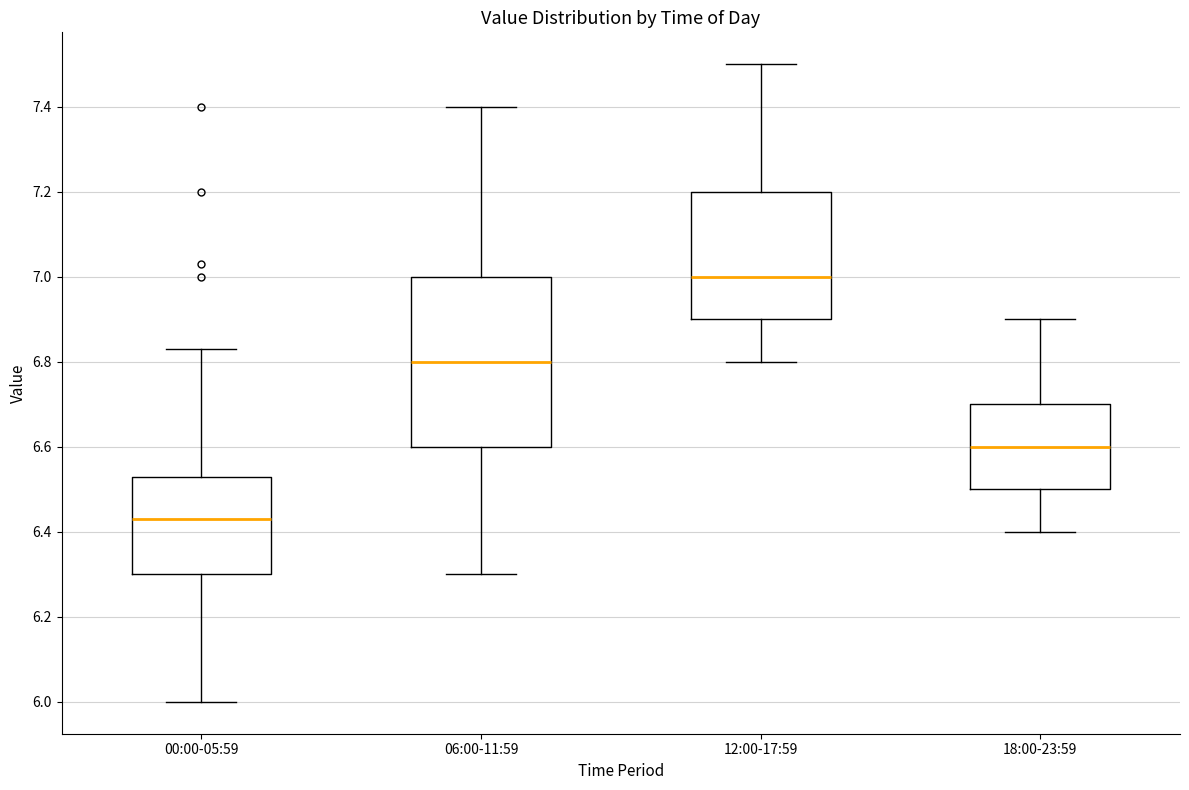

Reading left to right, transcribe this box plot: for each box, give where its median line is, the range the box spans, and where its two whiskers end, as read against the y-axis. The values are not printed on the chart, so give them approximately, as read against the axis.

00:00-05:59: median 6.44, box 6.30 to 6.54, whiskers 6.00 to 6.84
06:00-11:59: median 6.80, box 6.60 to 7.00, whiskers 6.30 to 7.40
12:00-17:59: median 7.00, box 6.90 to 7.20, whiskers 6.80 to 7.50
18:00-23:59: median 6.60, box 6.50 to 6.70, whiskers 6.40 to 6.90